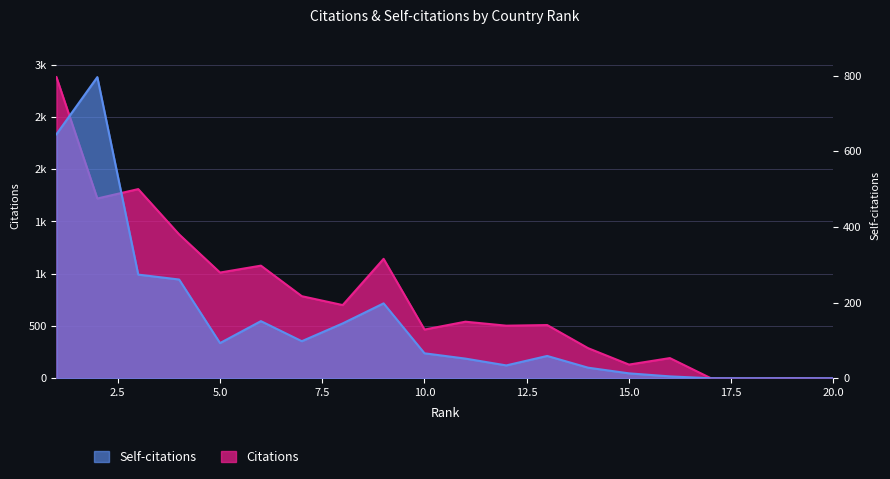

True or false: Citations and Self-citations intersect in this chart.

False